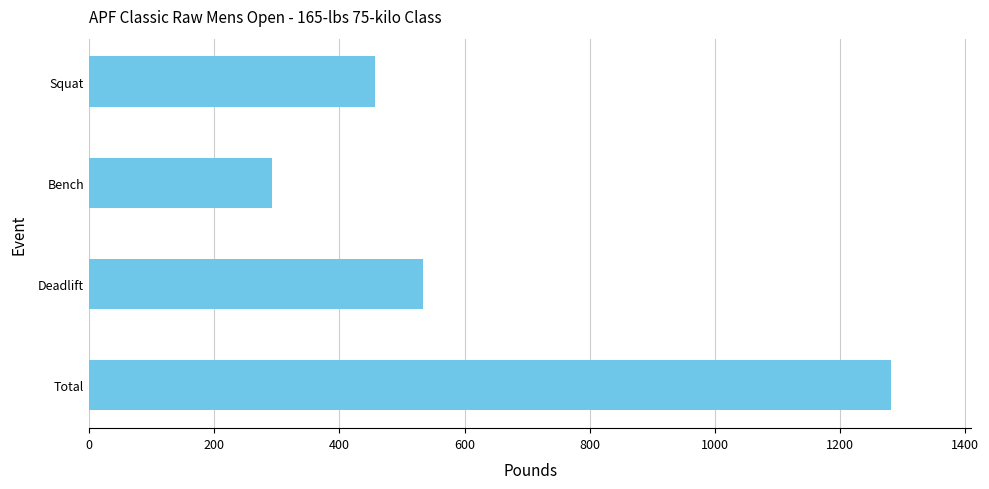

Reading bottom to top, list all the values displayed in this chart.

1281.5	533.5	291.5	456.5